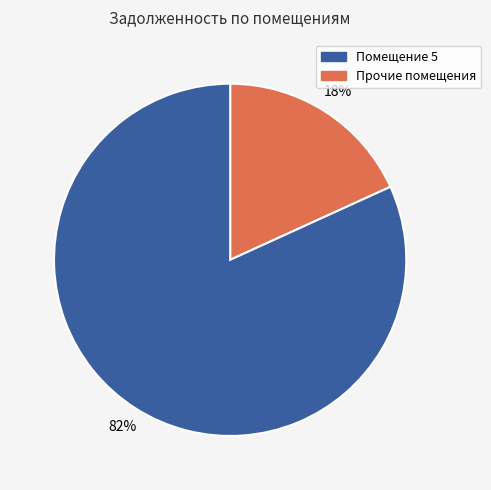

To the nearest percent, what is the difference between the largest and smallest slice percentages?

64%